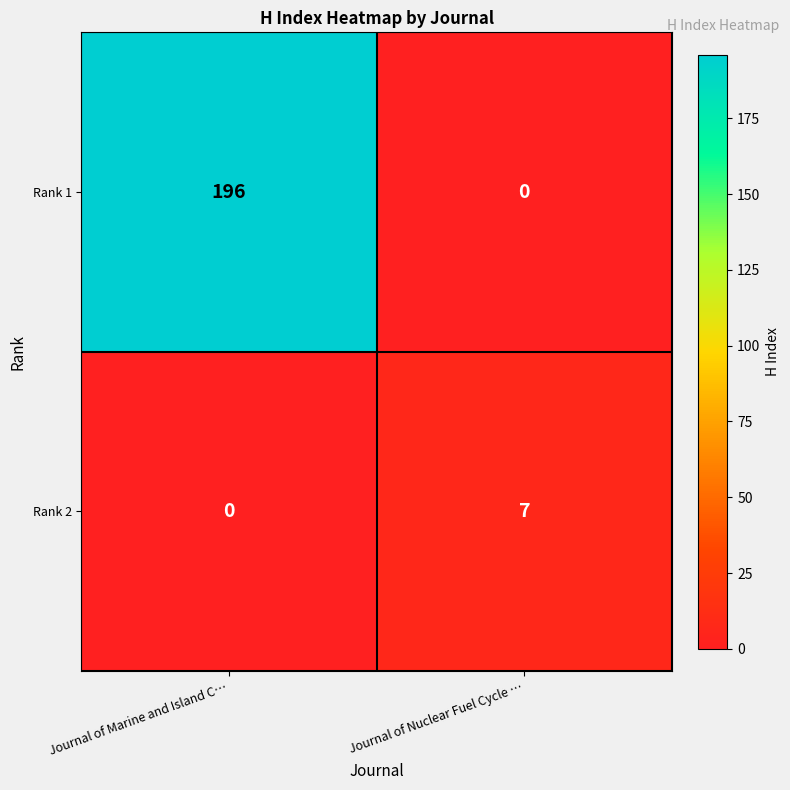

Which category has the highest value in the Rank 1 series?

Journal of Marine and Island C…